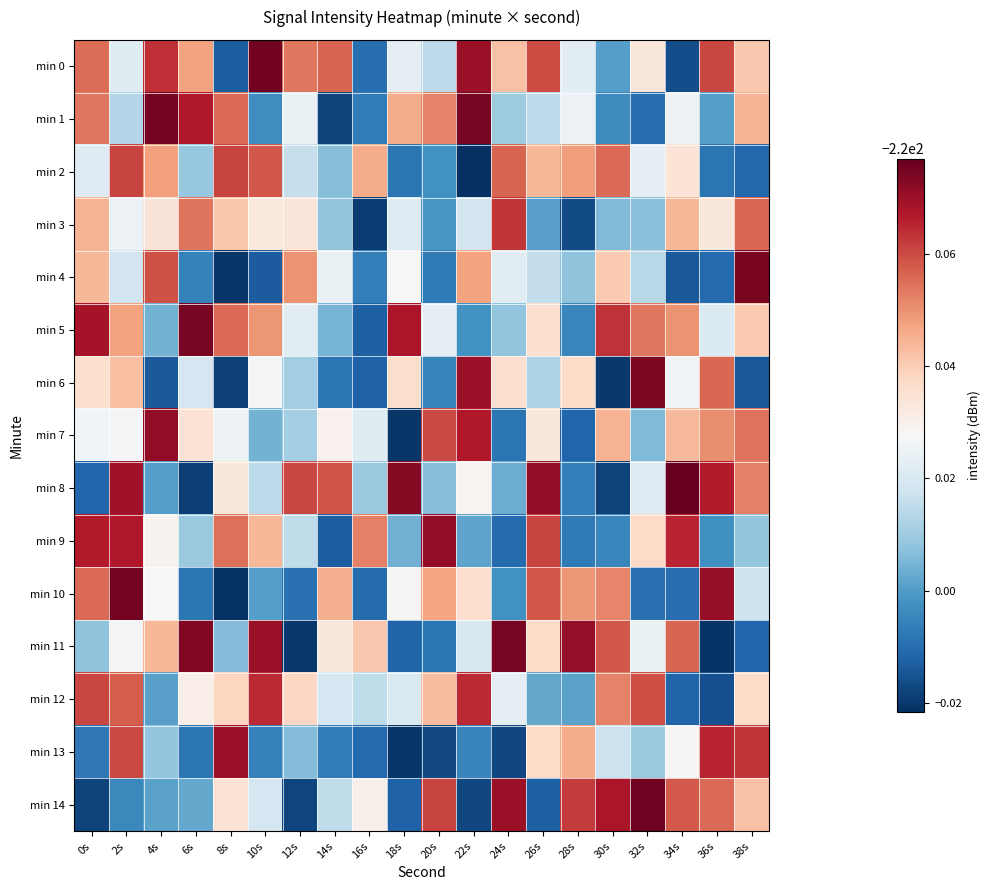

Which label corresponds to the largest value in the chart?

34s